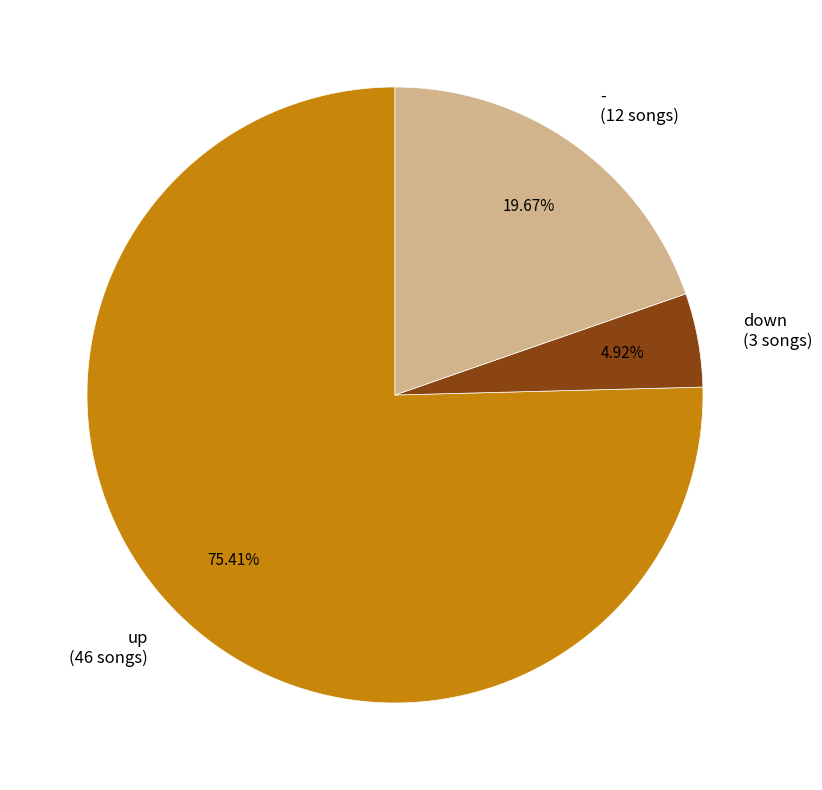

To the nearest percent, what percentage of the pie is up?

75%